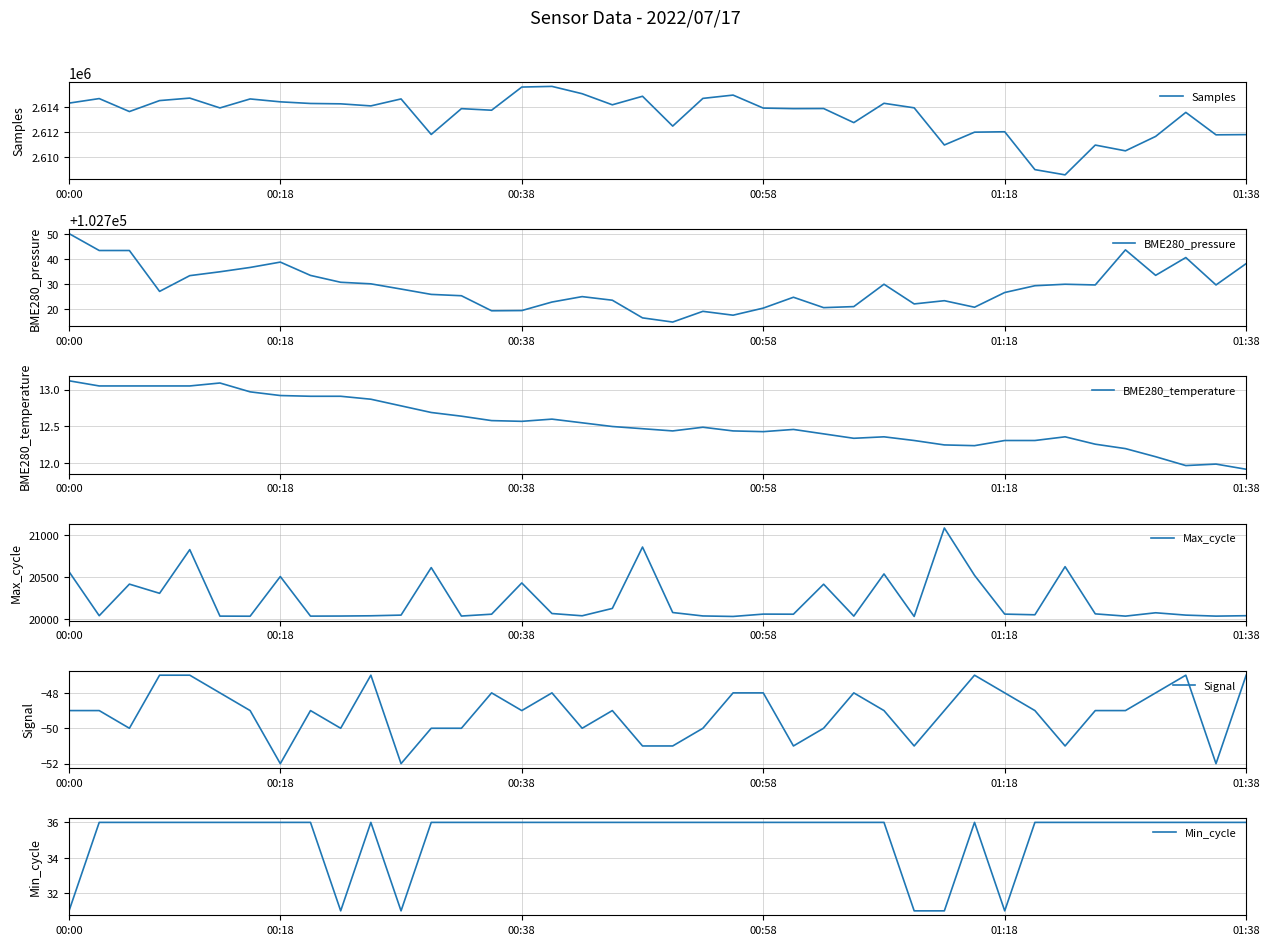

What is the value of the Signal point at the 25th from the left?

-51.0